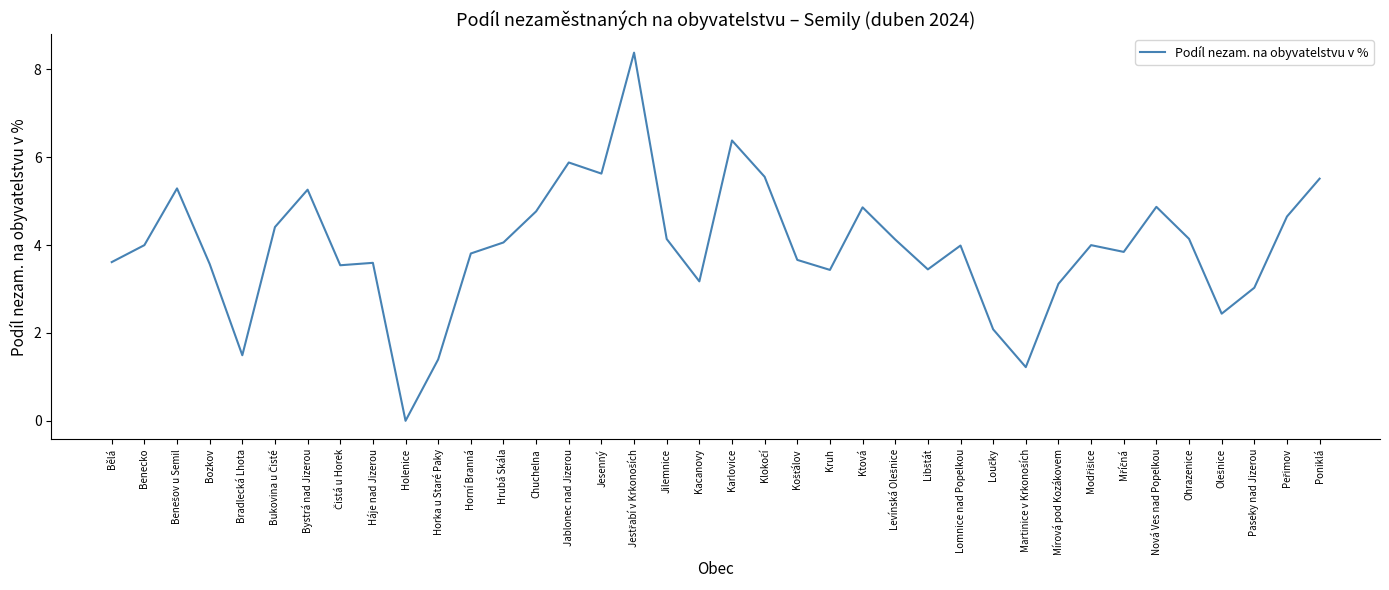

What is the change in value from Bělá to Paseky nad Jizerou?

-0.6